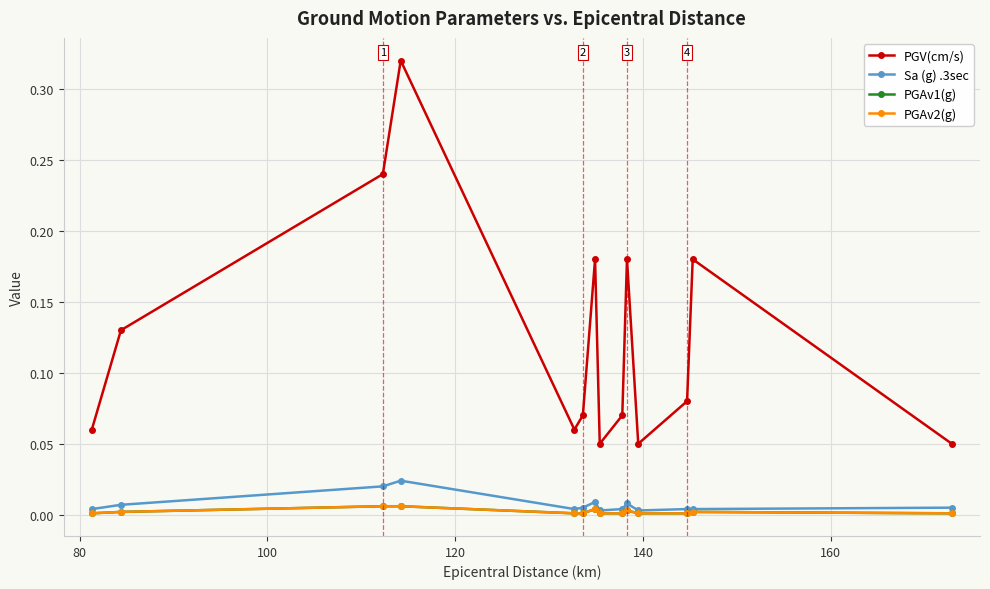

Reading left to right, transcribe all the data shown in this chart.

PGV(cm/s): 0.1	0.1	0.2	0.3	0.1	0.1	0.2	0.1	0.1	0.2	0.1	0.1	0.2	0.1
Sa (g) .3sec: 0.0	0.0	0.0	0.0	0.0	0.0	0.0	0.0	0.0	0.0	0.0	0.0	0.0	0.0
PGAv1(g): 0.0	0.0	0.0	0.0	0.0	0.0	0.0	0.0	0.0	0.0	0.0	0.0	0.0	0.0
PGAv2(g): 0.0	0.0	0.0	0.0	0.0	0.0	0.0	0.0	0.0	0.0	0.0	0.0	0.0	0.0